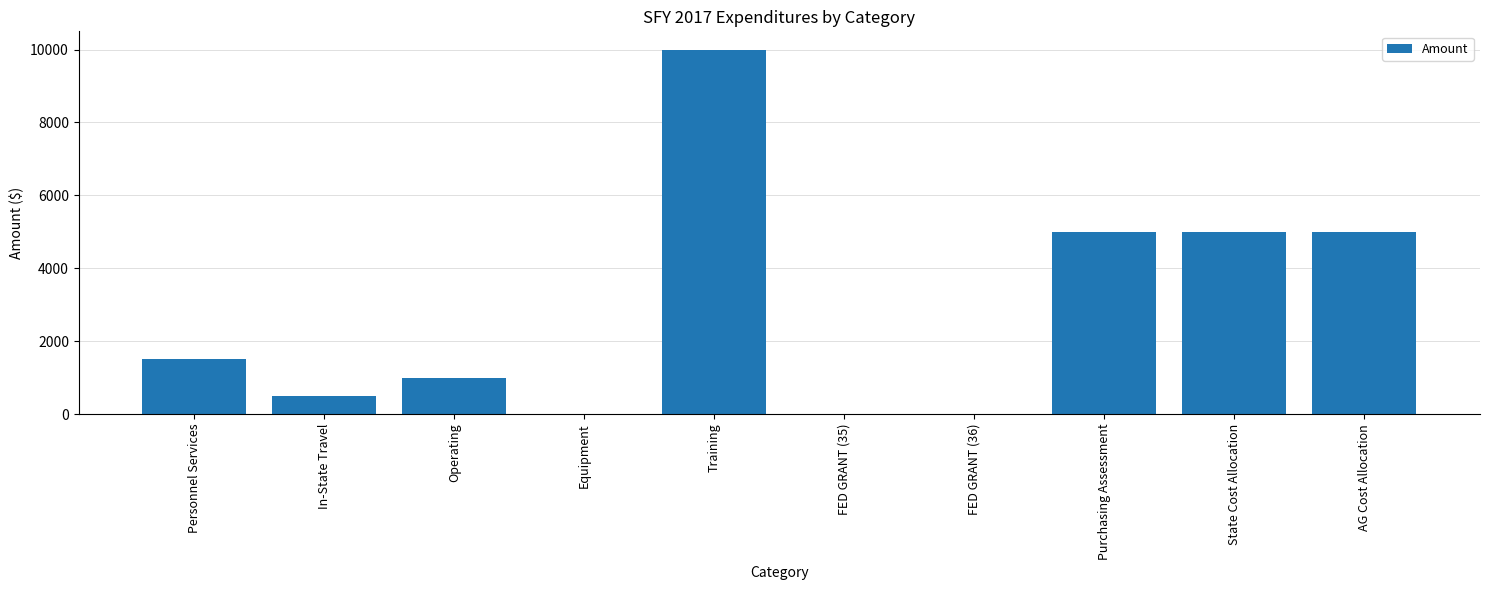

The chart shows a value of 1500 at Personnel Services. True or false?

True